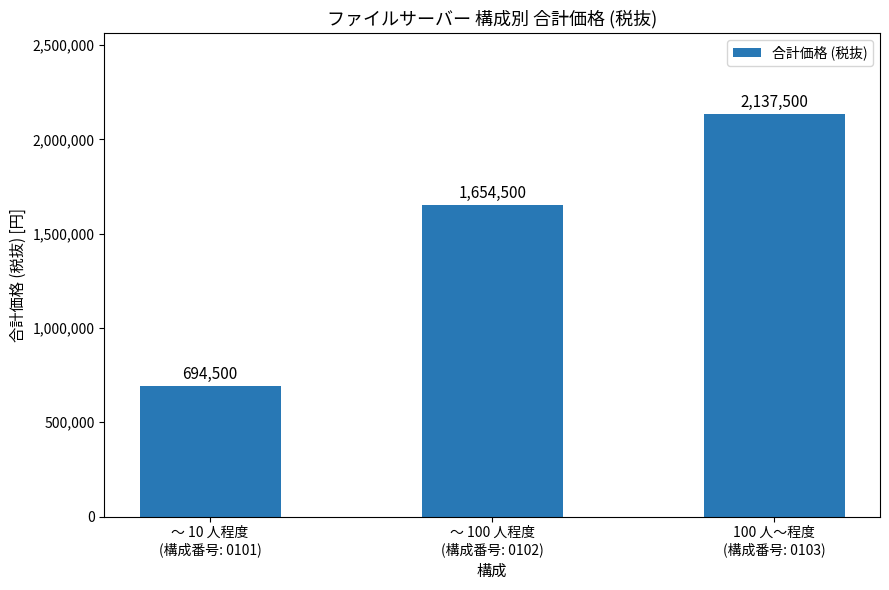

Rank the categories by value from lowest to highest.

～ 10 人程度
(構成番号: 0101), ～ 100 人程度
(構成番号: 0102), 100 人～程度
(構成番号: 0103)